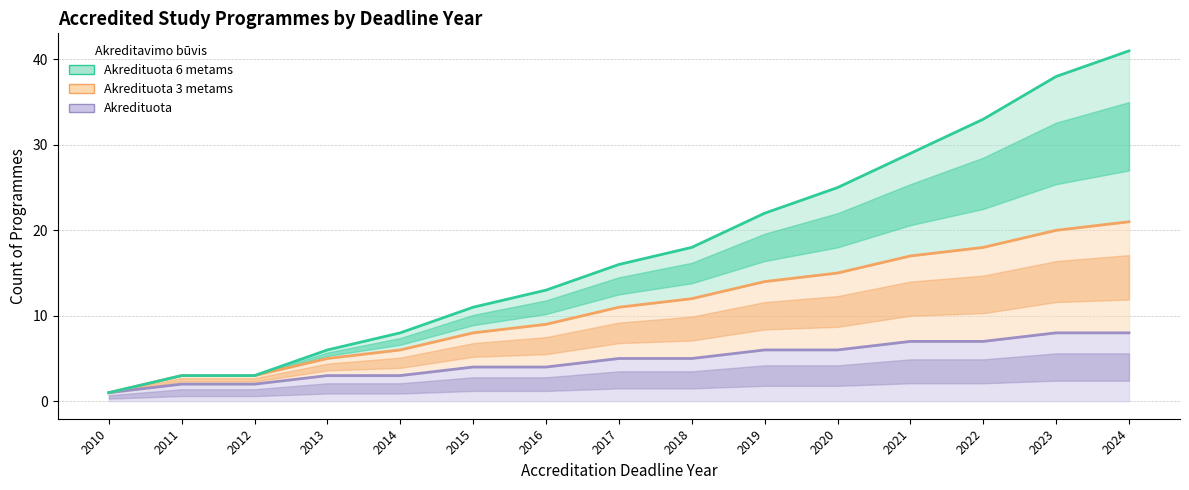

True or false: Akredituota 3 metams and Akredituota intersect in this chart.

False